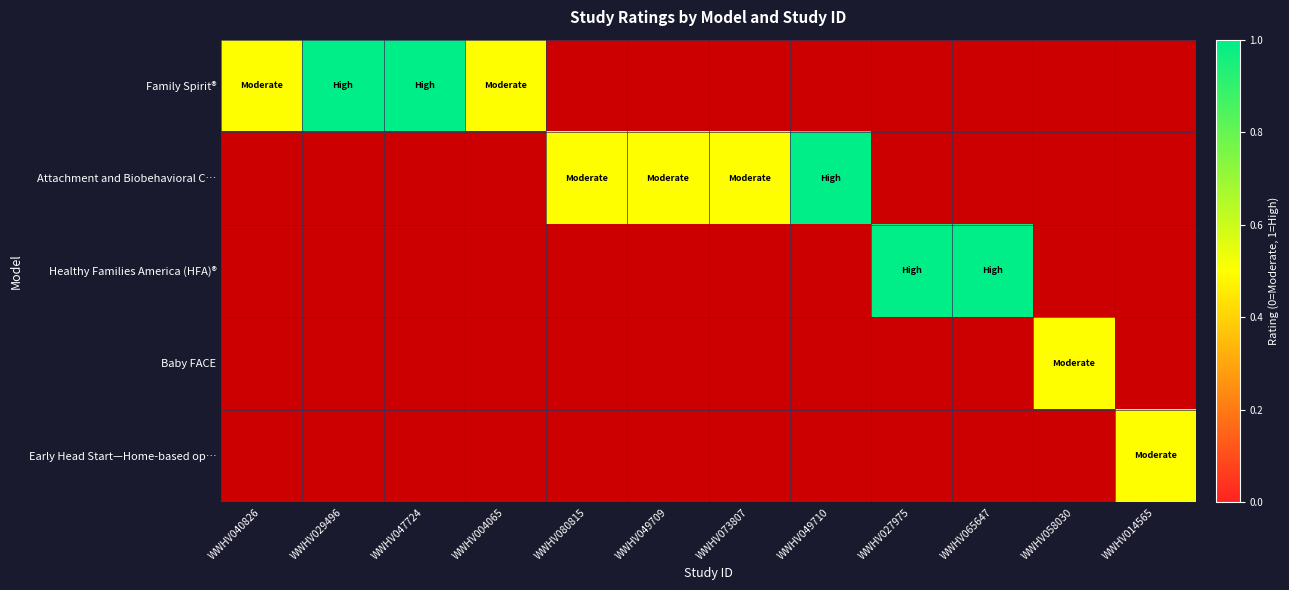

Is it true that Baby FACE equals 0.0 at WWHV073807?

True